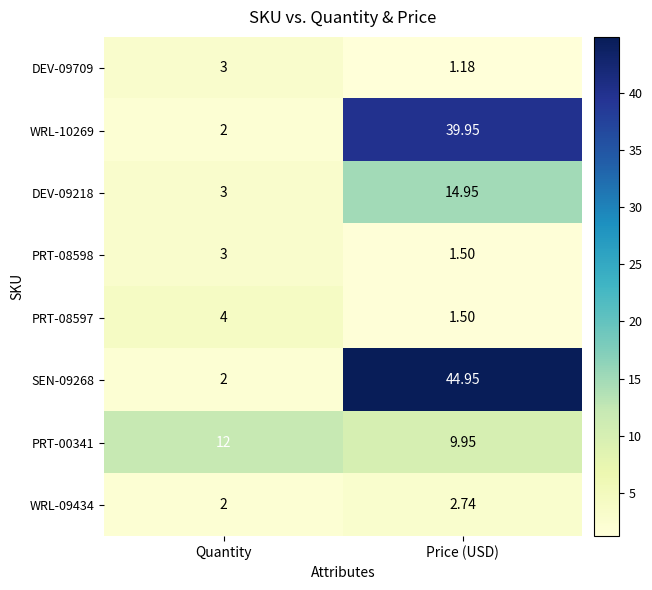

Which category has the lowest value across all series?

Price (USD)